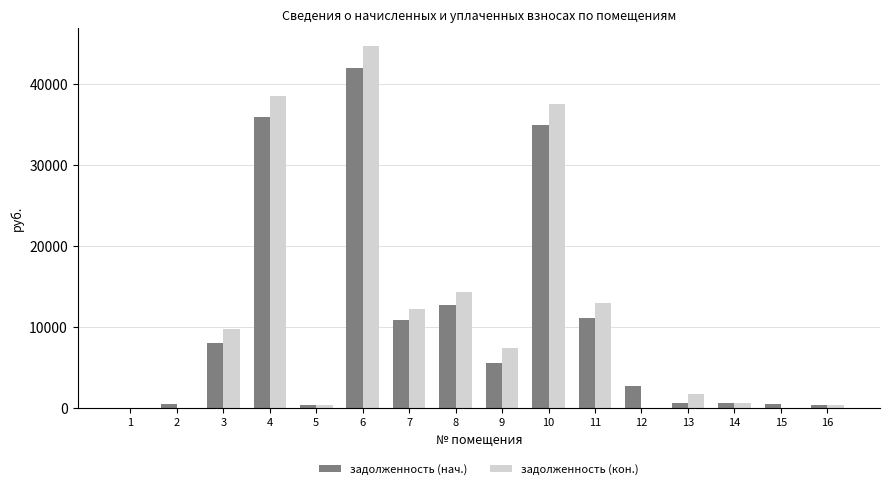

What is the maximum value shown in the chart?

44631.7